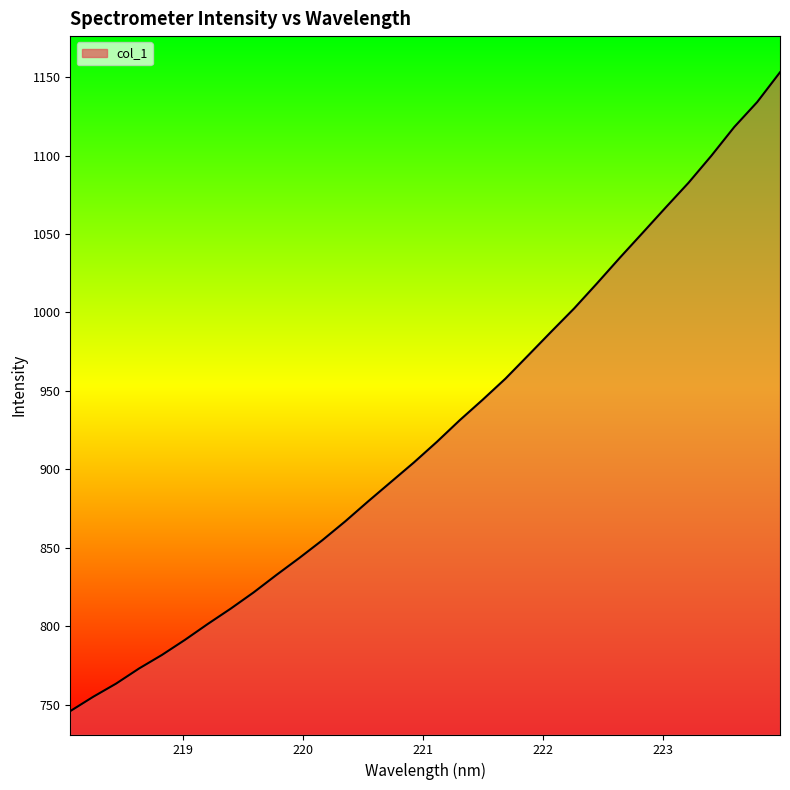

What is the minimum value shown in the chart?

745.8